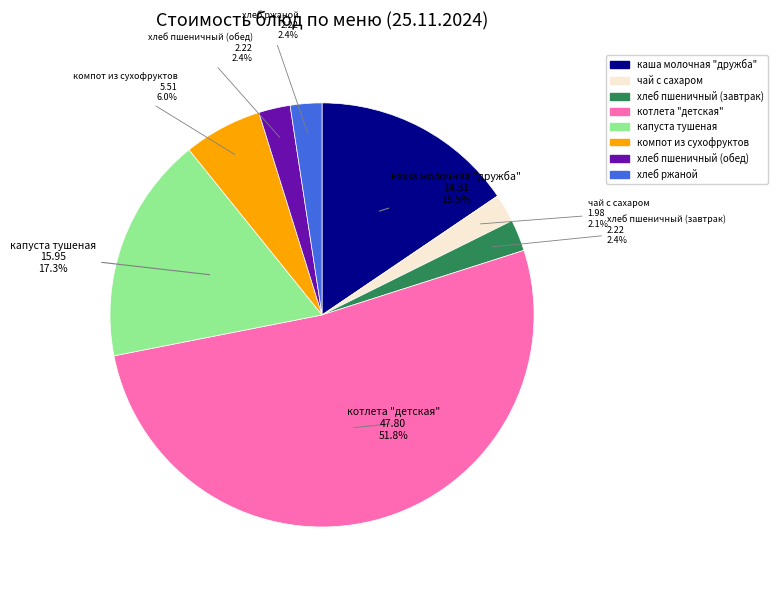

Is it true that котлета "детская" is 52% of the pie?

True